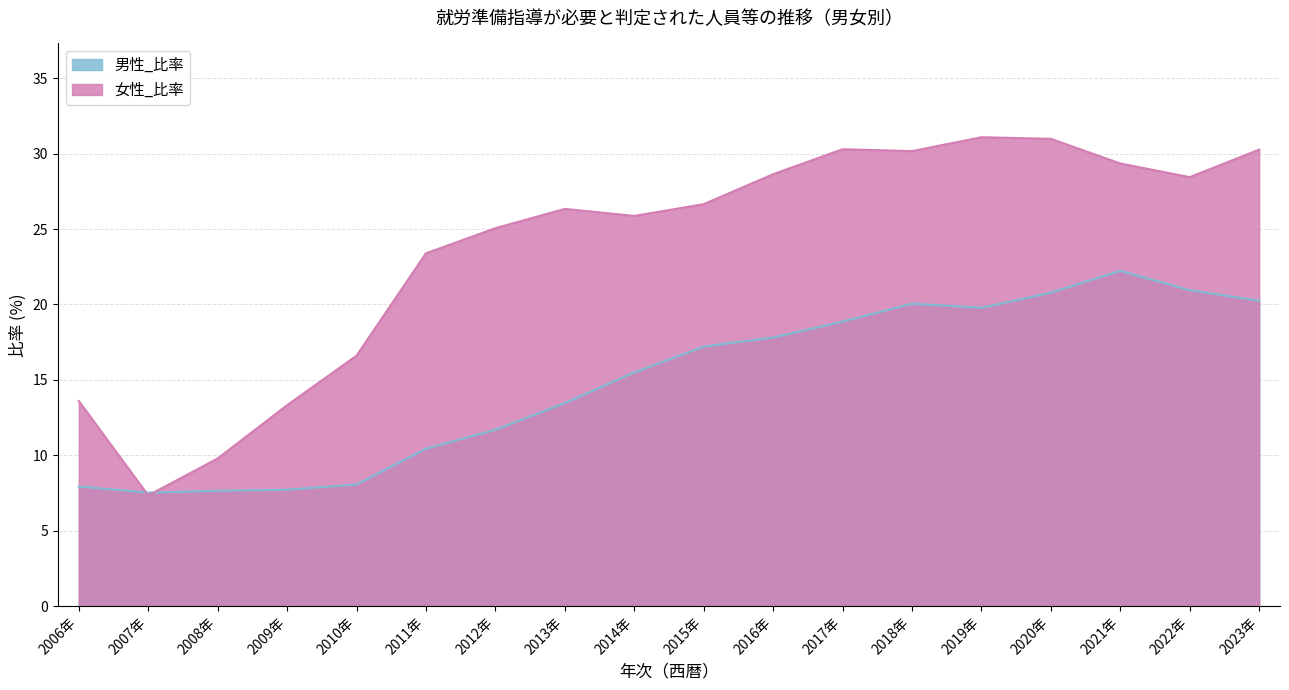

What position from the right is 2007年?

17